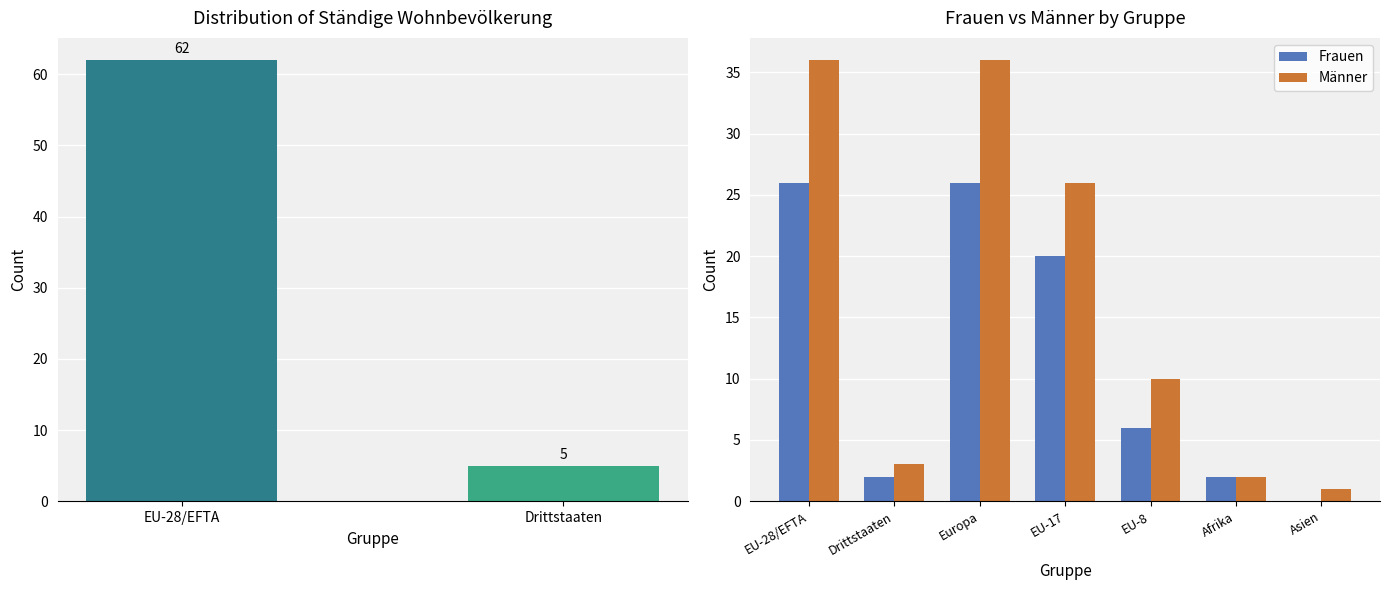

What is the maximum value for Total?

67